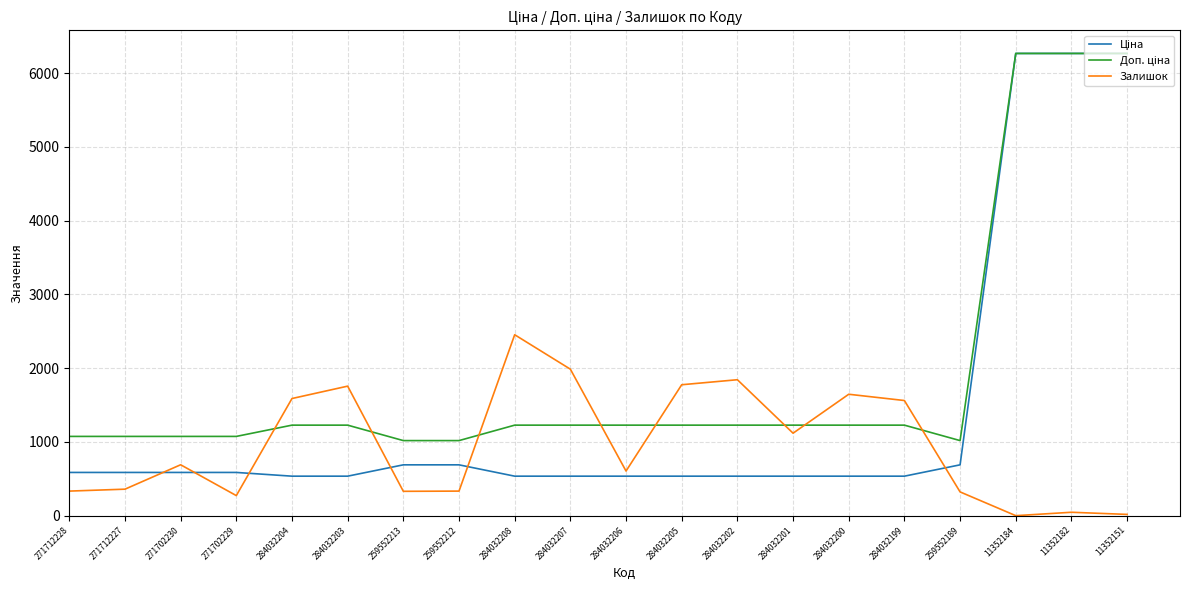

Which category has the highest value in the Залишок series?

284032208